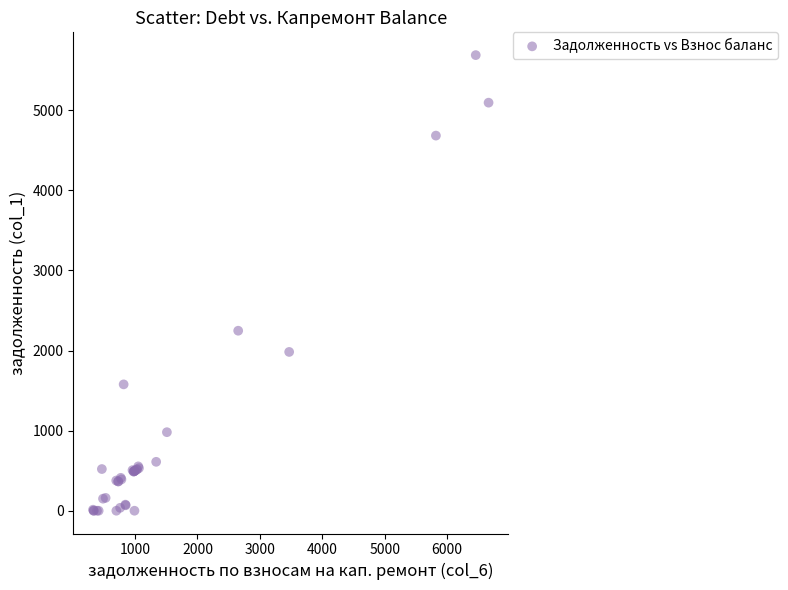

What Y value in the scatter plot is closest to 2843?

2247.0